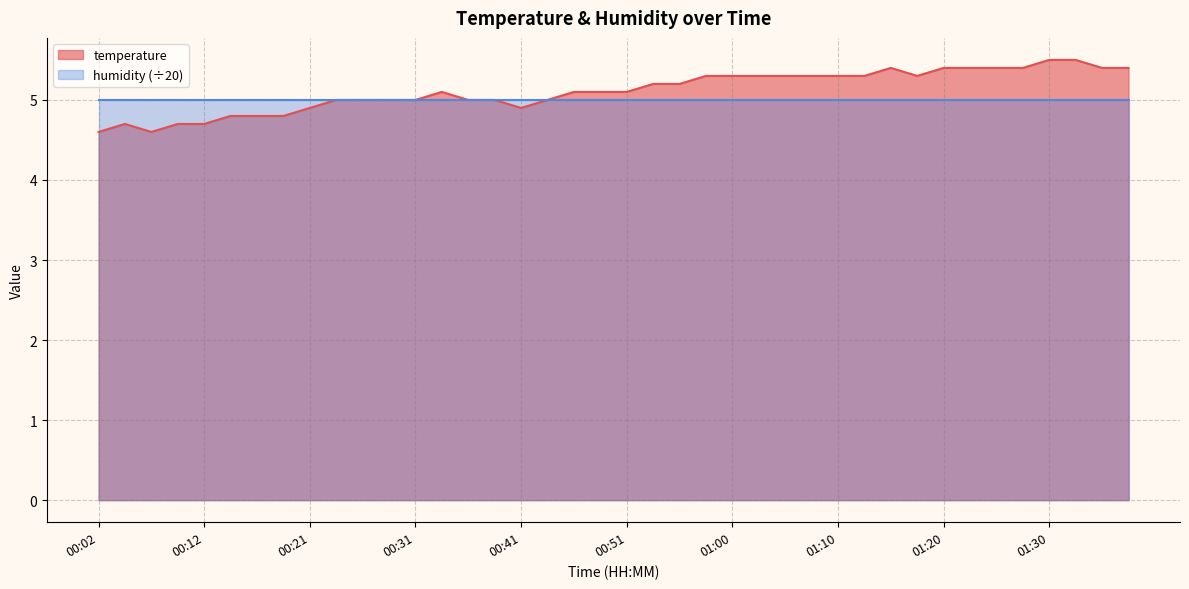

At which category does the data reach its first local peak?

00:04